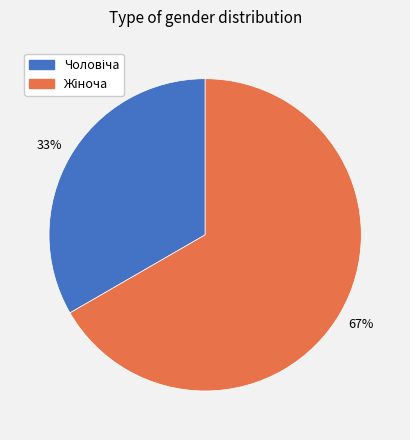

To the nearest percent, what is the average slice percentage?

50%